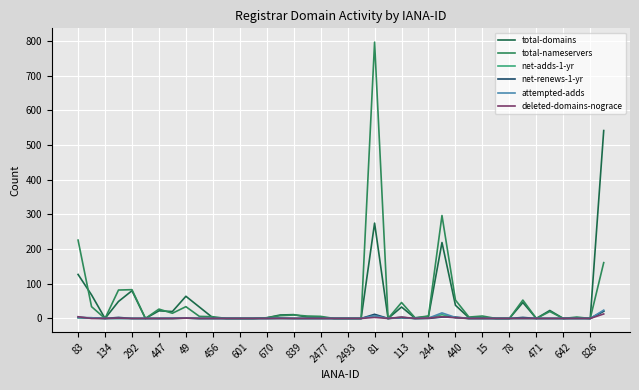

Which series has the widest spread of values?

total-nameservers